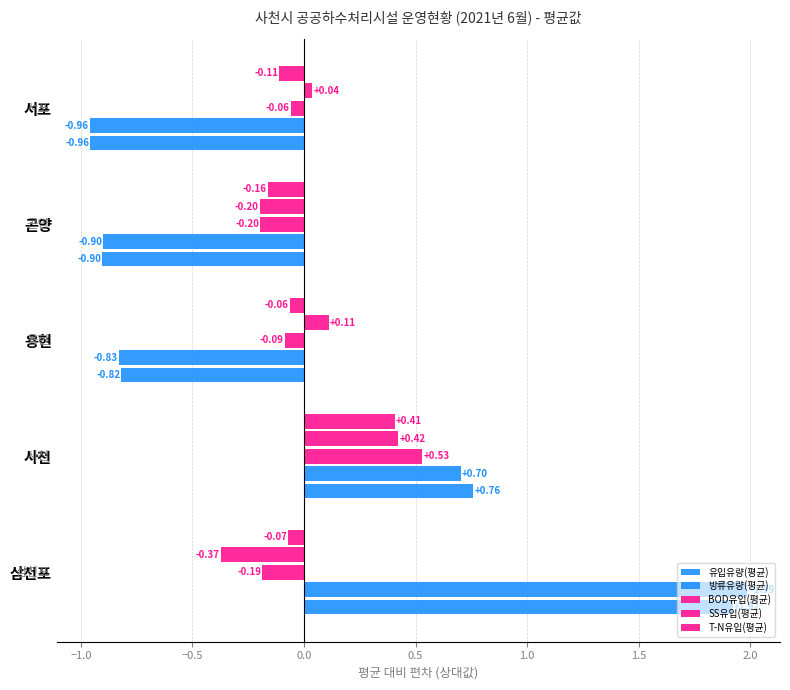

How many data points in 유입유량(평균) are less than 0?

3